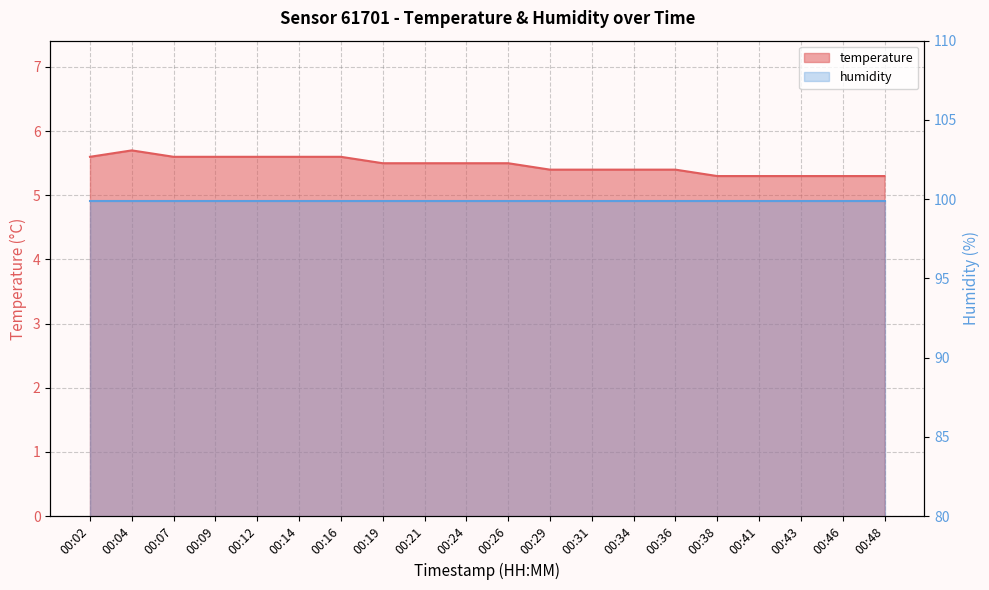

True or false: the data has more than 2 interior local peaks.

False